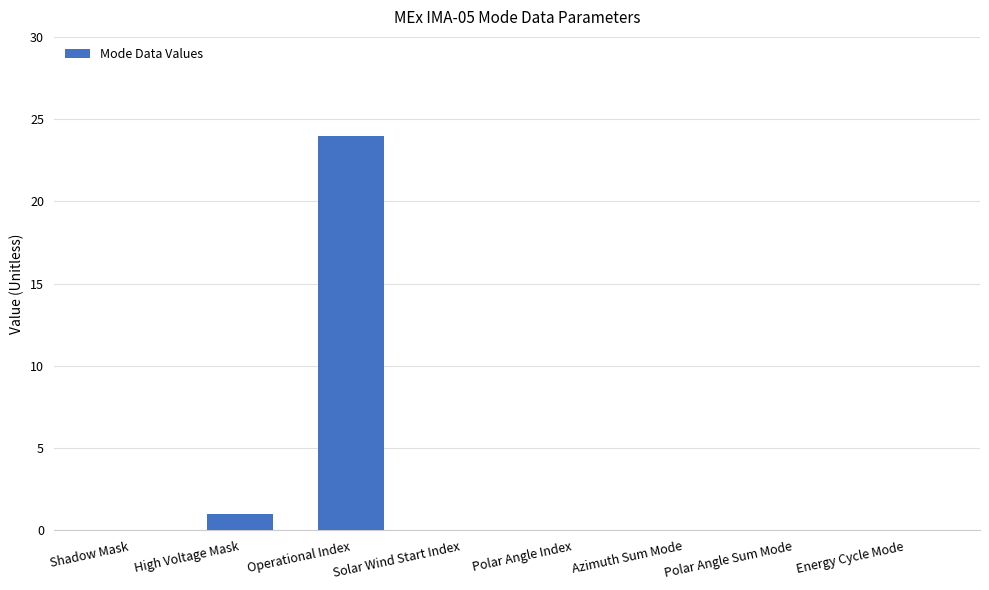

What is the greatest value displayed?

24